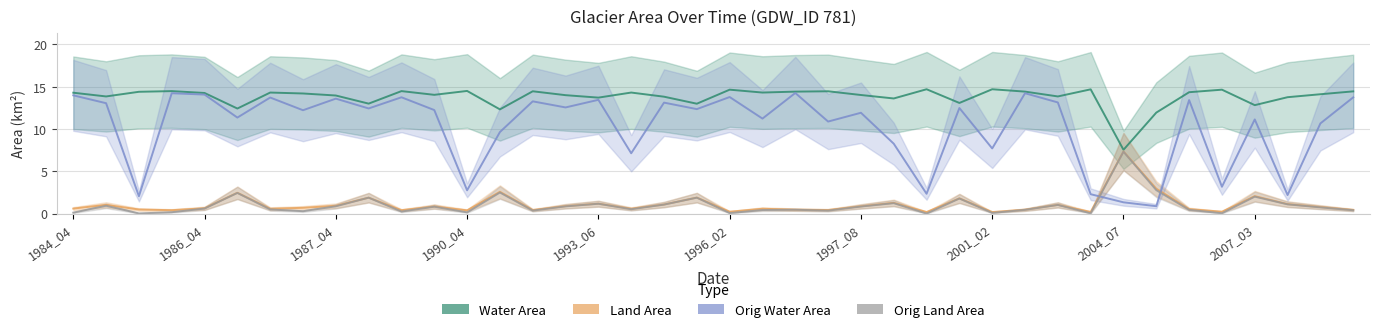

At which category does the chart reach its minimum across all series?

26